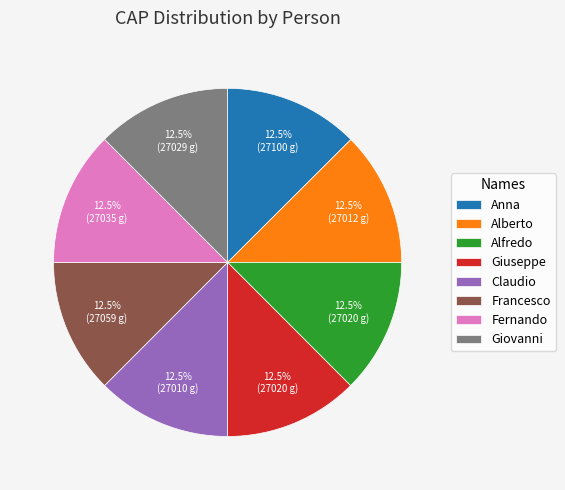

Combined, do Giuseppe and Claudio account for over 50%?

No